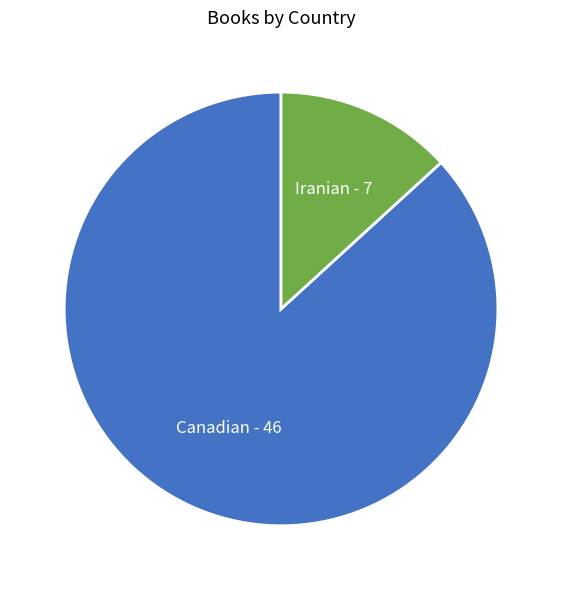

Is there any slice that represents more than half of the pie?

Yes